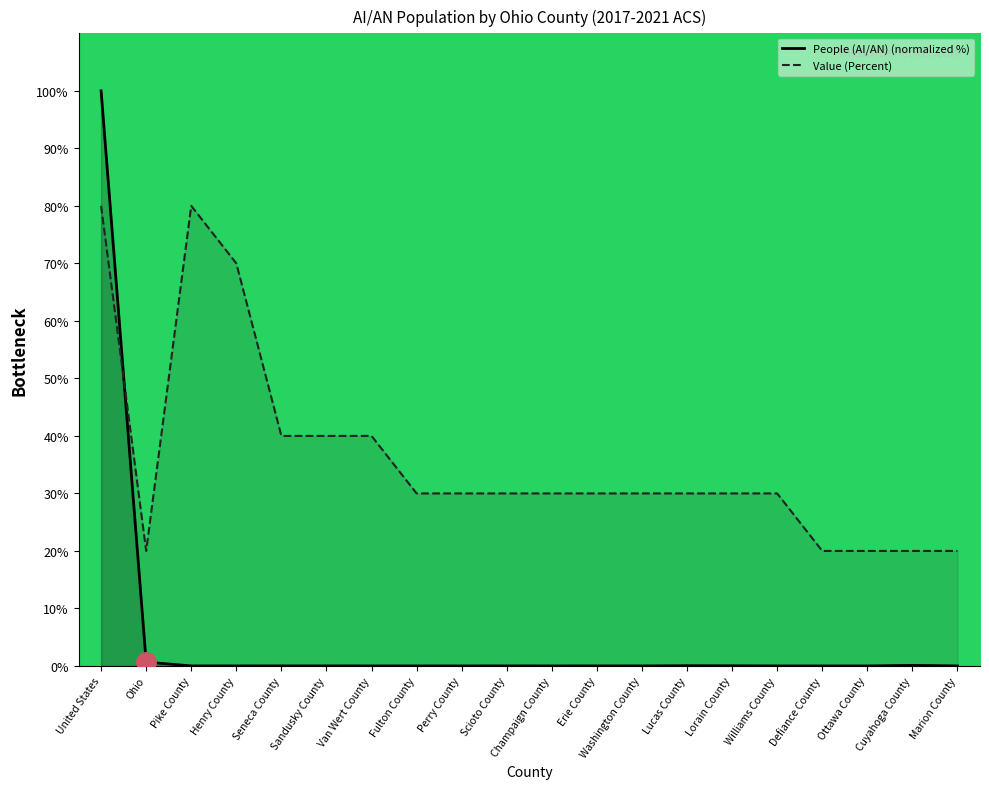

At how many categories does at least one series exceed 62?

3